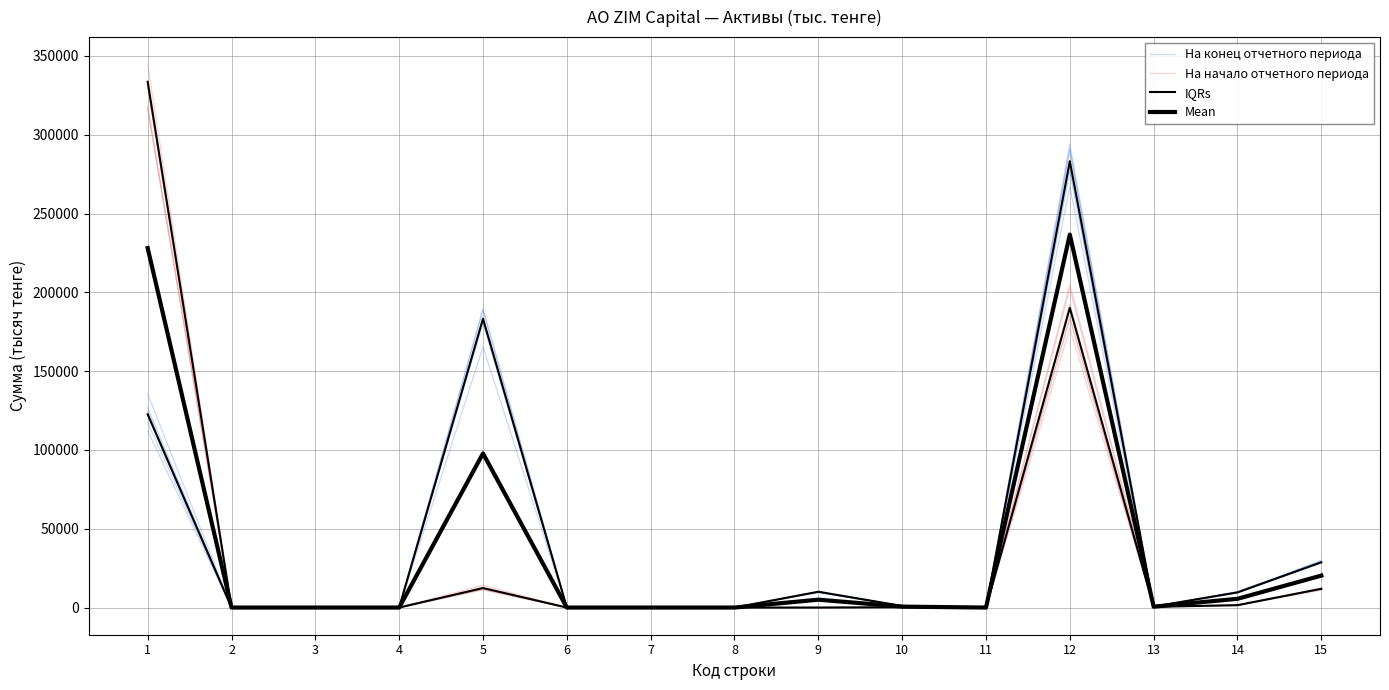

What is the difference between the maximum and minimum values in the На конец отчетного периода series?

294178.2